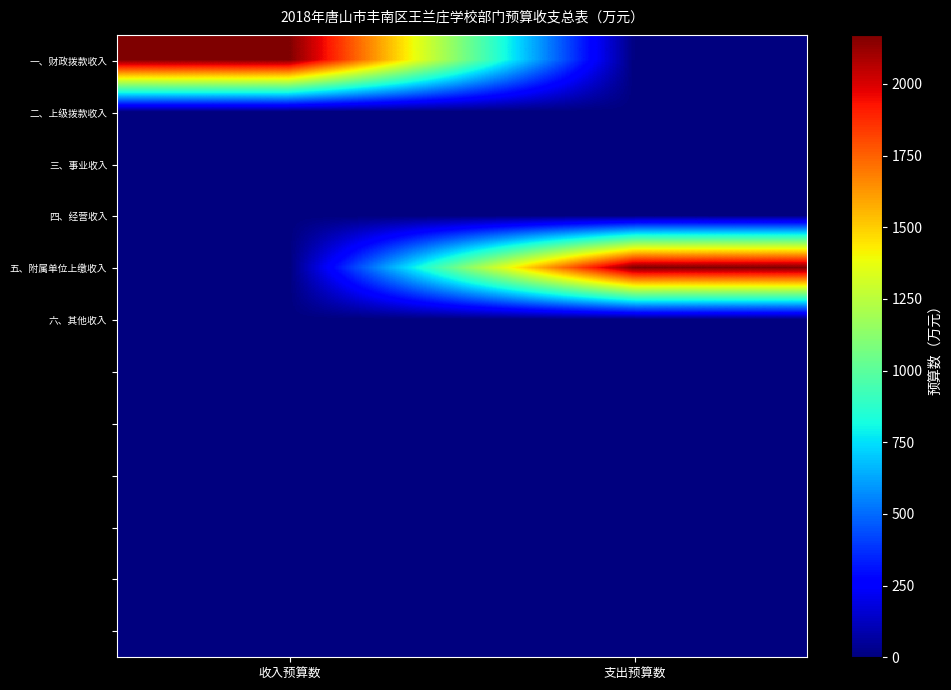

Which label corresponds to the smallest value in the chart?

支出预算数